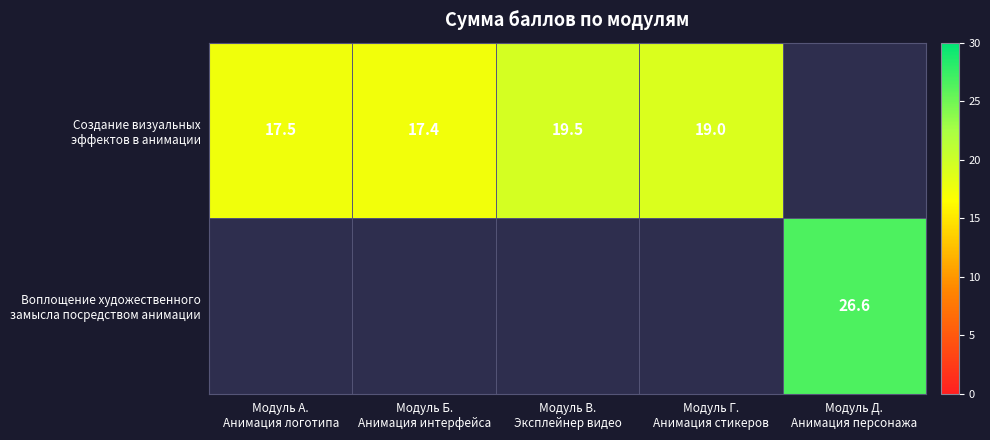

The value of Воплощение художественного замысла посредством анимации at Модуль Д. Анимация персонажа is 26.6. True or false?

True